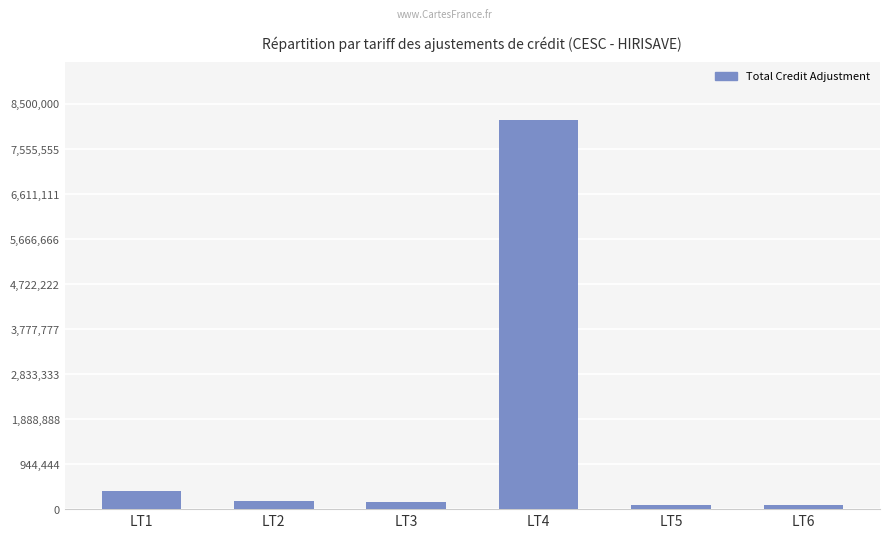

What is the value of the 4th bar from the left?

8158146.2